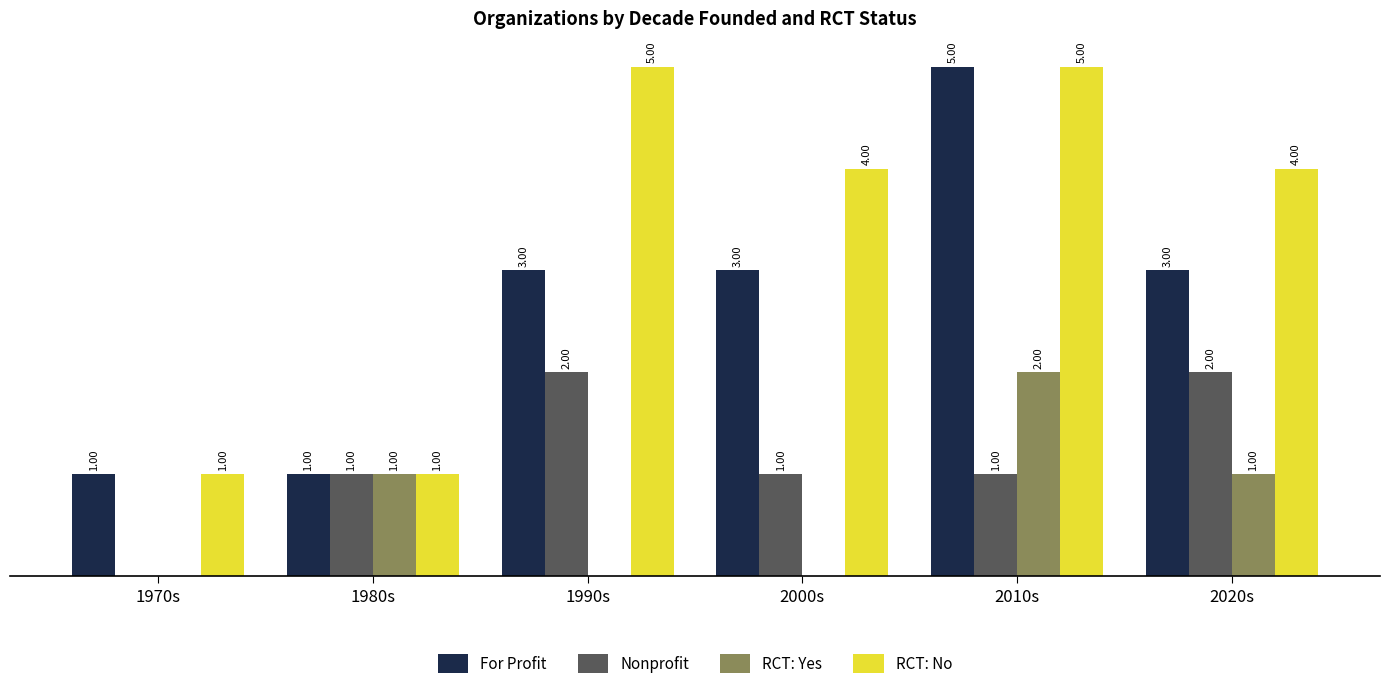

At which category is the sum across all series the highest?

2010s